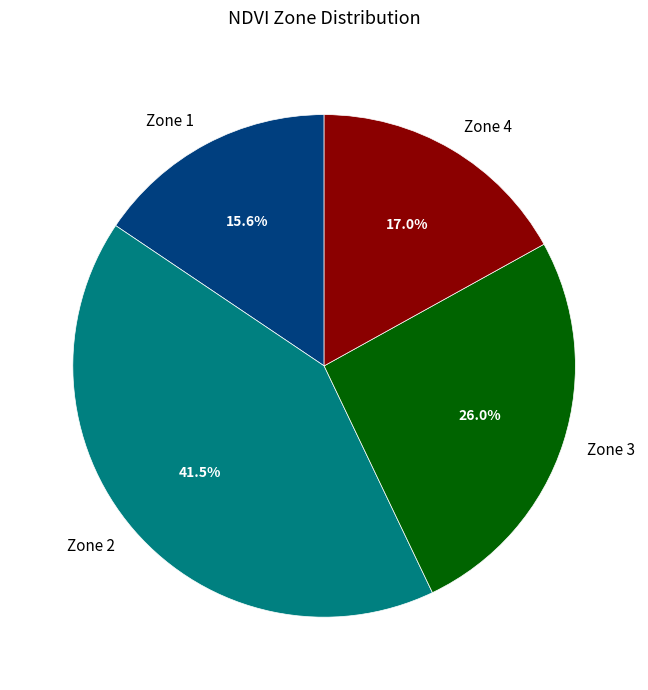

Between Zone 1 and Zone 3, which is larger?

Zone 3